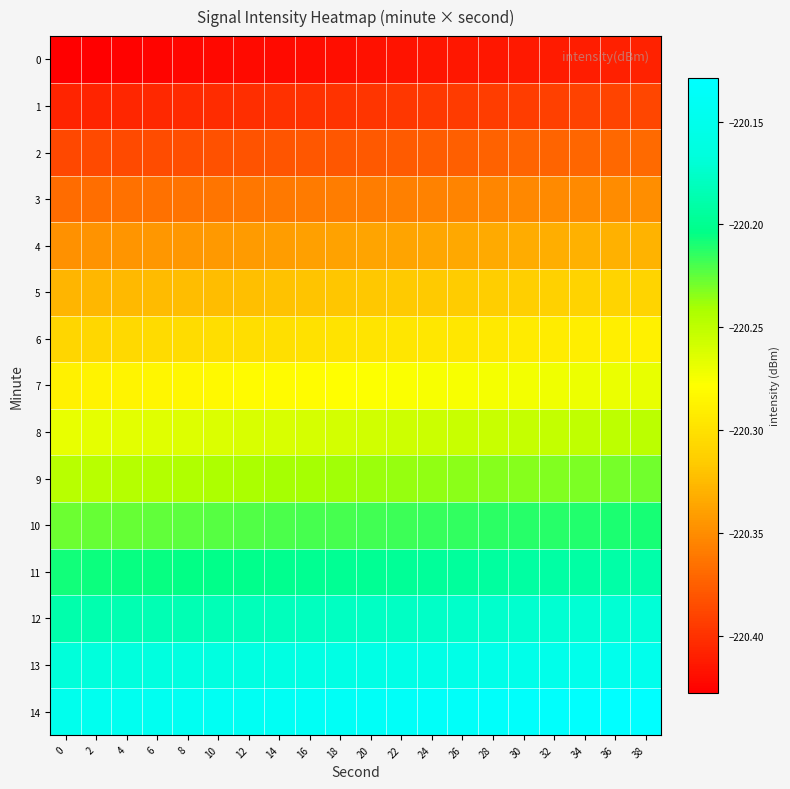

How many distinct data groups are displayed?

15